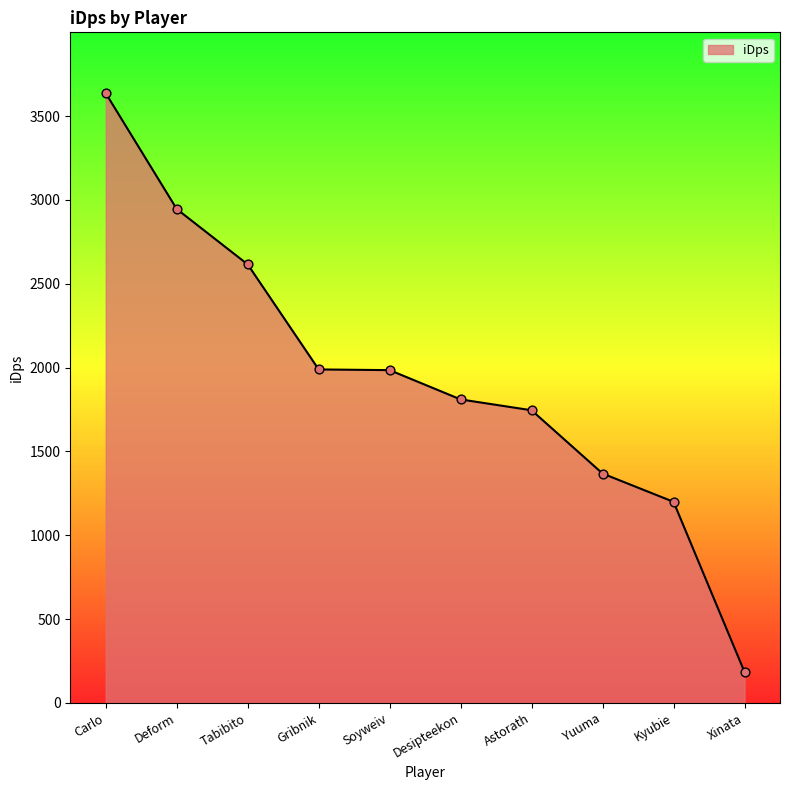

What is the change in value from Carlo to Desipteekon?

-1825.8